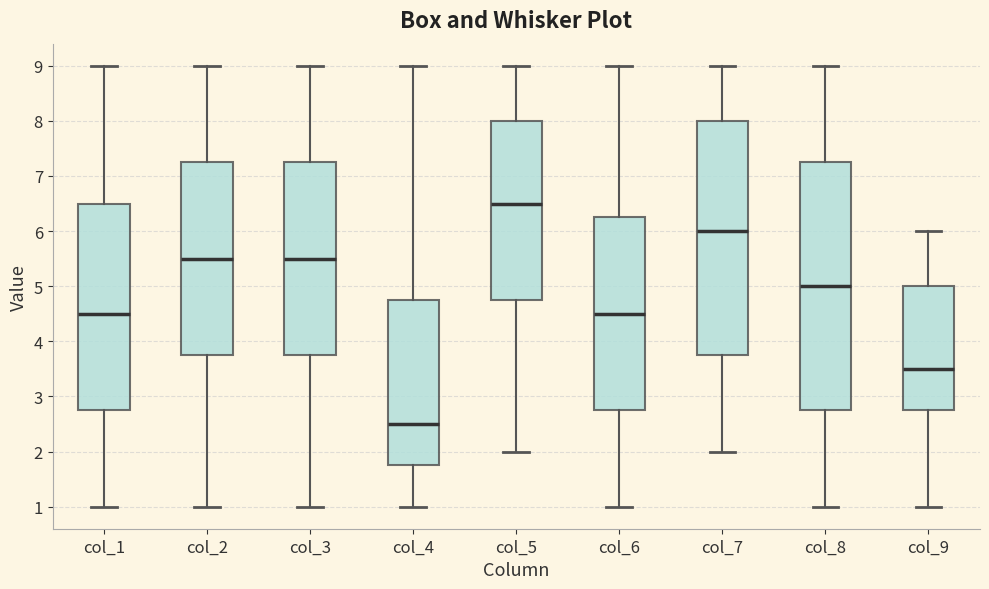

Comparing the boxes themselves (not the whiskers), which one is the tallest?

col_8